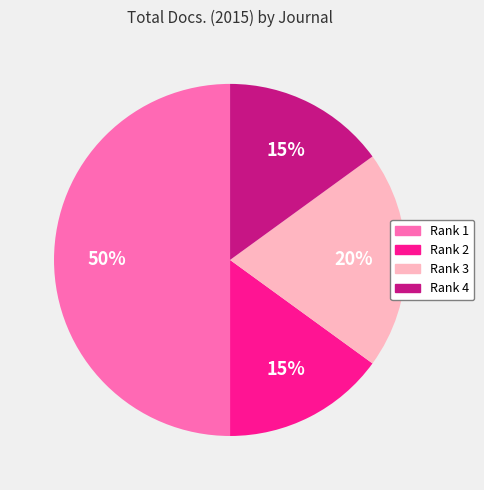

To the nearest percent, what is the average slice percentage?

25%